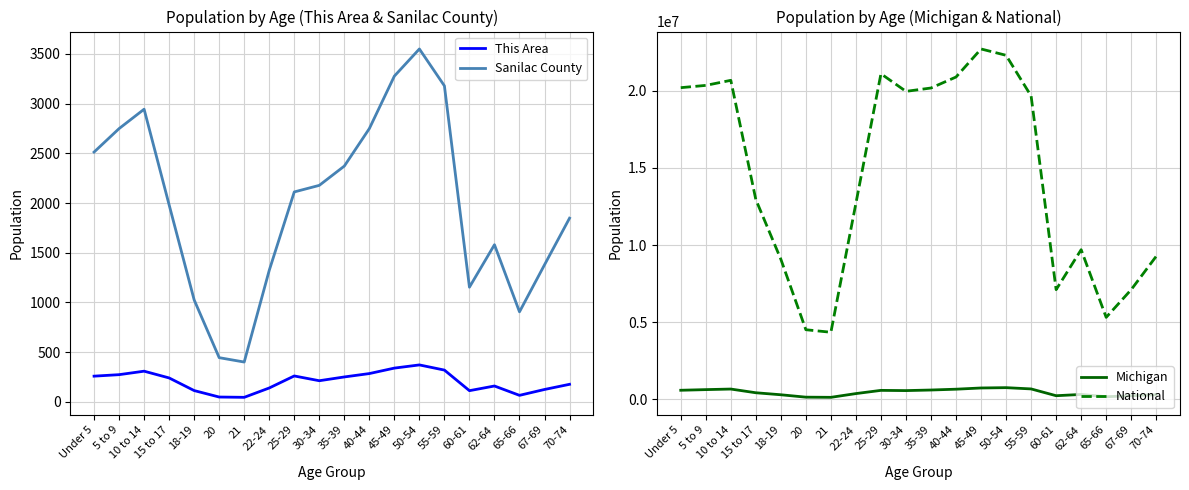

The value of This Area at 45-49 is 340. True or false?

True